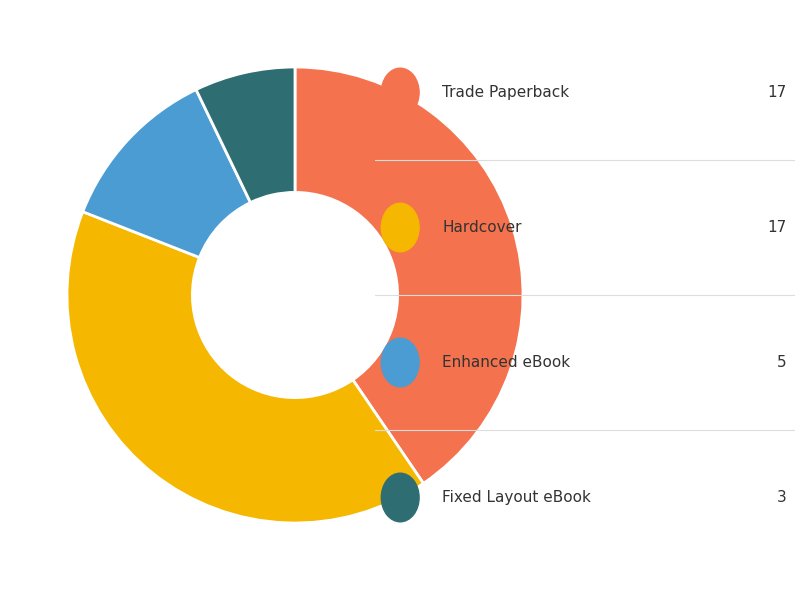

Is there any slice that represents more than half of the pie?

No